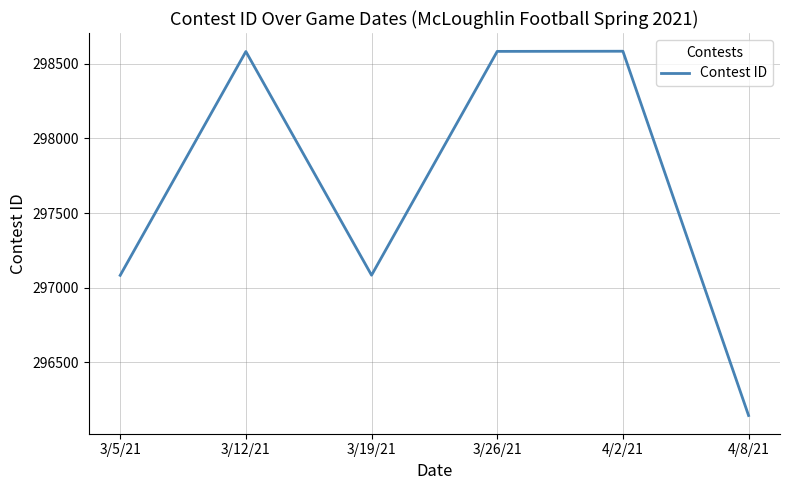

True or false: the data has more than 0 interior local peaks.

True